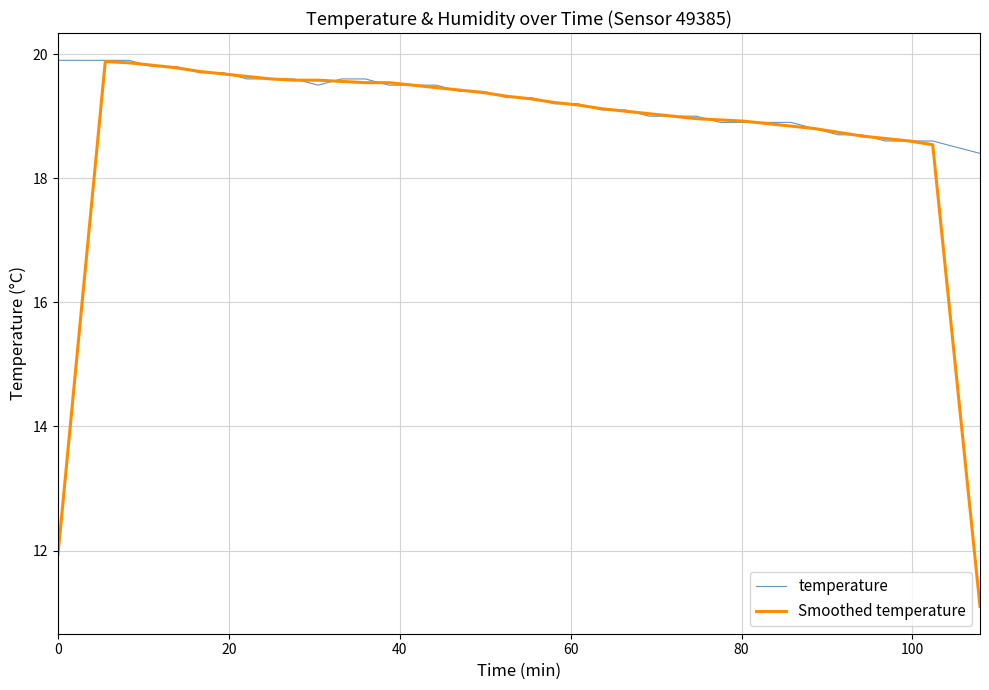

At how many categories does at least one series exceed 13?

40